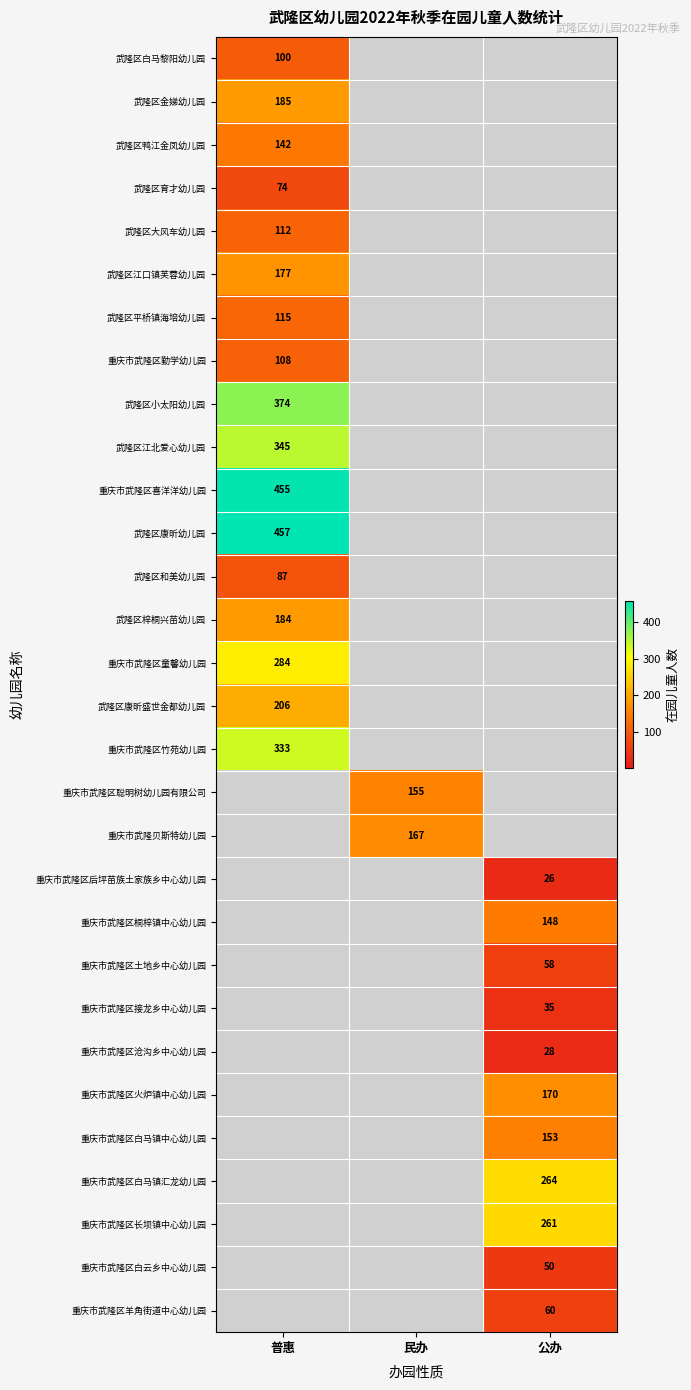

The value of 武隆区小太阳幼儿园 at 普惠 is 374. True or false?

True